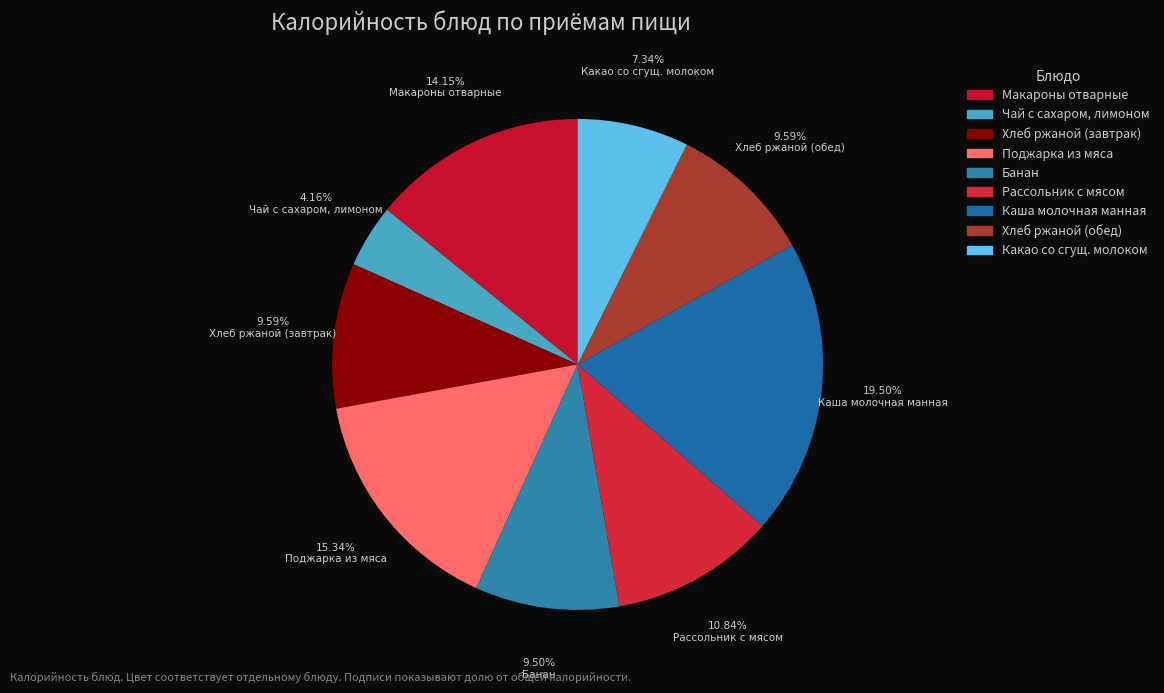

Which has a higher value, Поджарка из мяса or Хлеб ржаной (обед)?

Поджарка из мяса